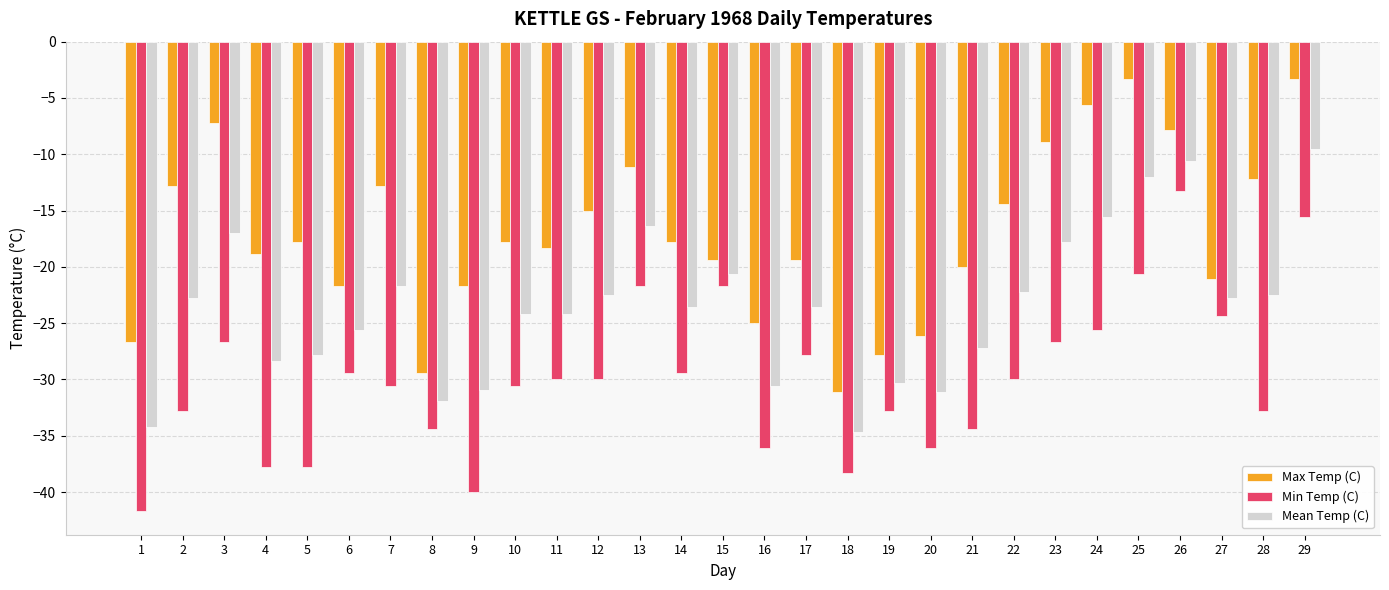

Reading left to right, list all the values displayed in this chart.

Max Temp (C): 1=-26.7	2=-12.8	3=-7.2	4=-18.9	5=-17.8	6=-21.7	7=-12.8	8=-29.4	9=-21.7	10=-17.8	11=-18.3	12=-15.0	13=-11.1	14=-17.8	15=-19.4	16=-25.0	17=-19.4	18=-31.1	19=-27.8	20=-26.1	21=-20.0	22=-14.4	23=-8.9	24=-5.6	25=-3.3	26=-7.8	27=-21.1	28=-12.2	29=-3.3
Min Temp (C): 1=-41.7	2=-32.8	3=-26.7	4=-37.8	5=-37.8	6=-29.4	7=-30.6	8=-34.4	9=-40.0	10=-30.6	11=-30.0	12=-30.0	13=-21.7	14=-29.4	15=-21.7	16=-36.1	17=-27.8	18=-38.3	19=-32.8	20=-36.1	21=-34.4	22=-30.0	23=-26.7	24=-25.6	25=-20.6	26=-13.3	27=-24.4	28=-32.8	29=-15.6
Mean Temp (C): 1=-34.2	2=-22.8	3=-17.0	4=-28.4	5=-27.8	6=-25.6	7=-21.7	8=-31.9	9=-30.9	10=-24.2	11=-24.2	12=-22.5	13=-16.4	14=-23.6	15=-20.6	16=-30.6	17=-23.6	18=-34.7	19=-30.3	20=-31.1	21=-27.2	22=-22.2	23=-17.8	24=-15.6	25=-12.0	26=-10.6	27=-22.8	28=-22.5	29=-9.5